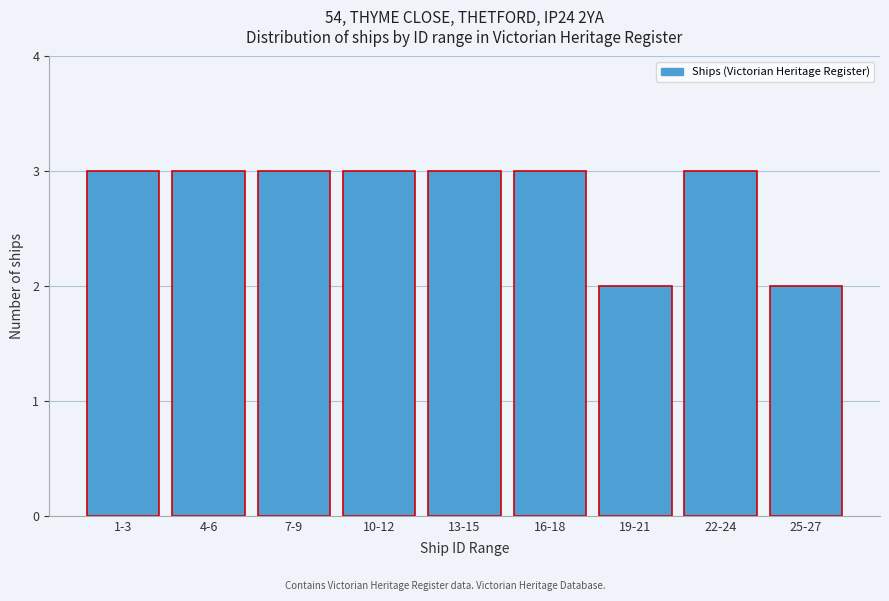

Reading left to right, transcribe all the data shown in this chart.

3	3	3	3	3	3	2	3	2